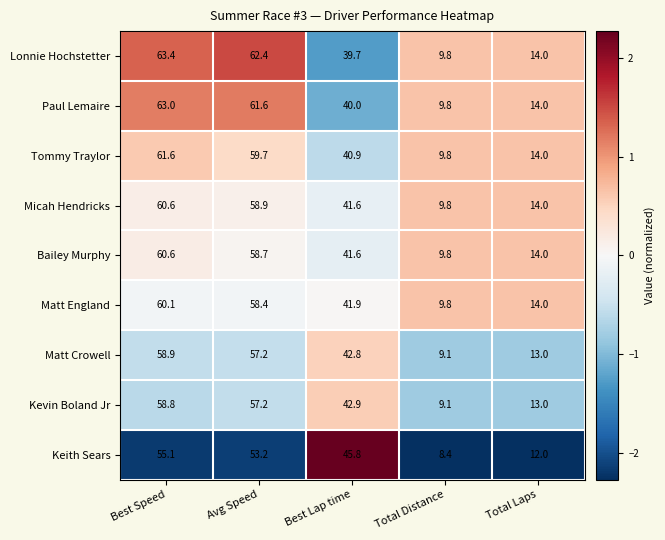

What is the maximum value shown in the chart?

63.4